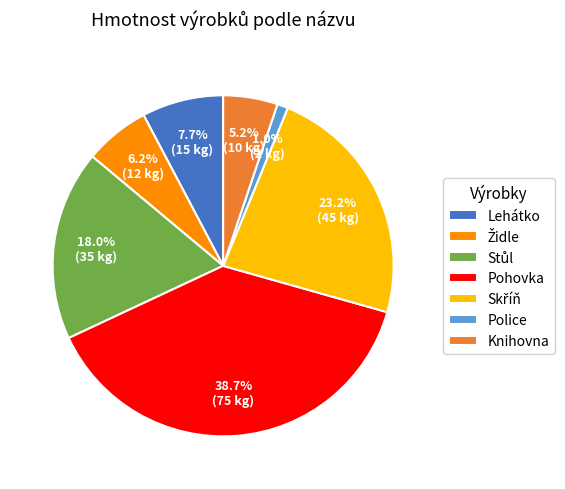

To the nearest percent, what portion does Pohovka represent?

39%